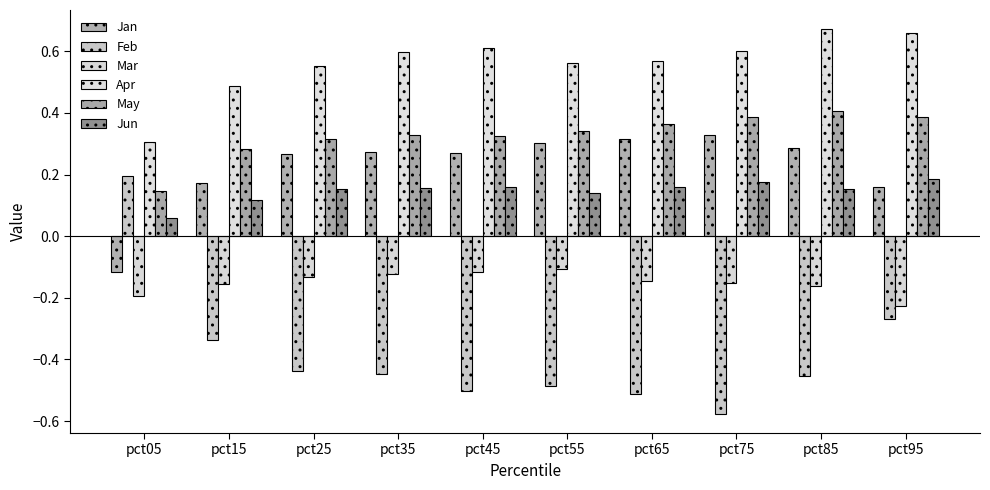

What is the minimum value shown in the chart?

-0.6